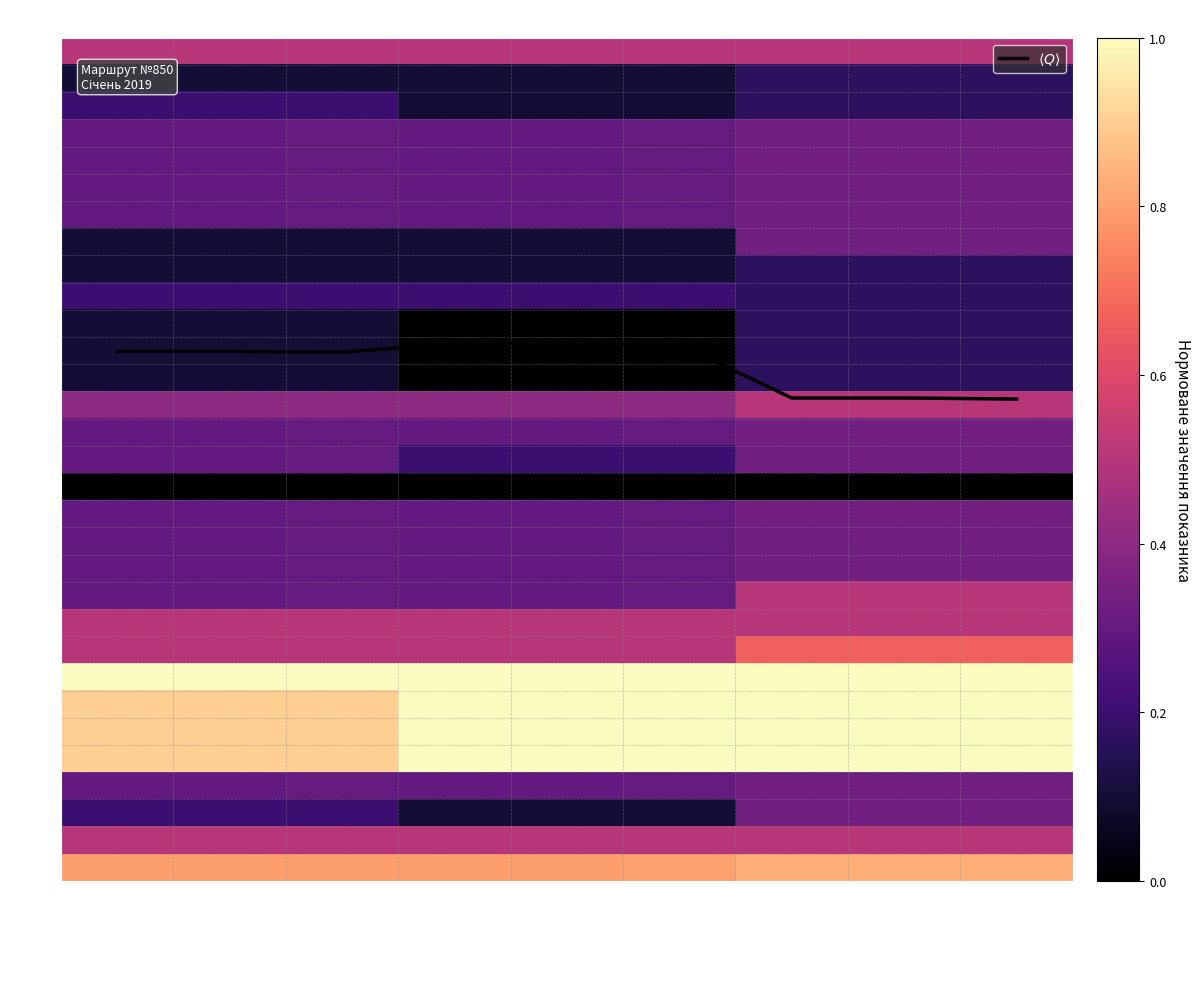

How many categories are shown in the chart?

9